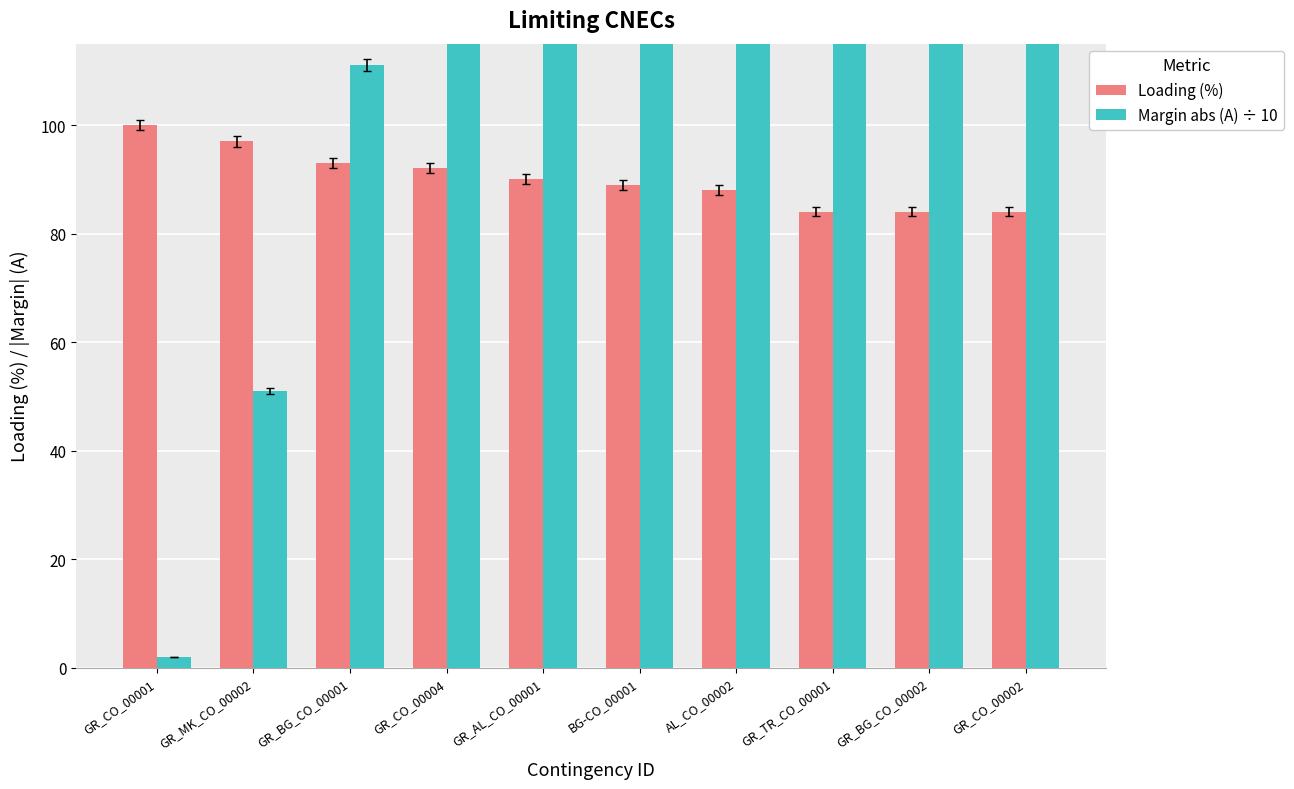

Is it true that Loading (%) equals 93 at GR_BG_CO_00001?

True